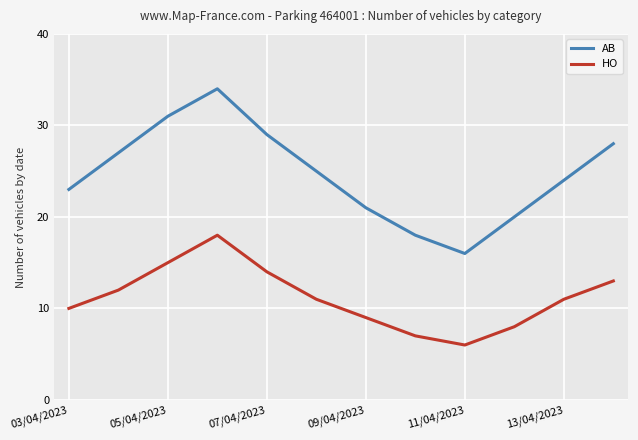

How many interior local valleys does the HO series have?

1